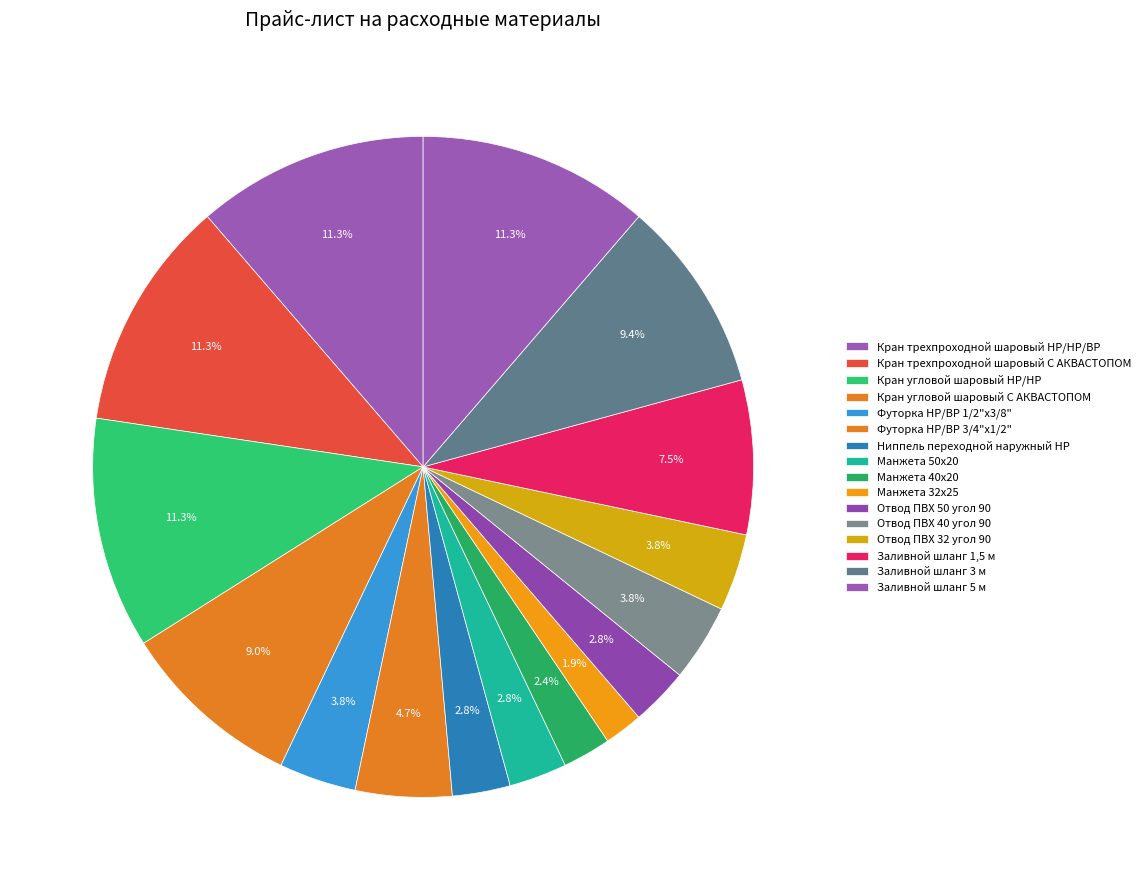

How many segments does this pie chart have?

16